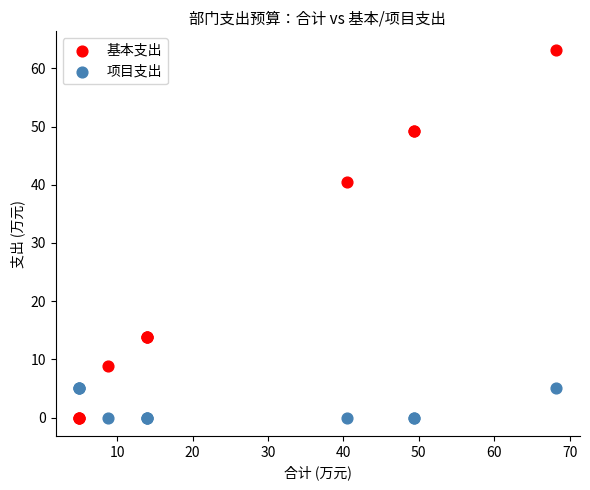

What is the X range (max minus min) for the scatter plot?

63.2